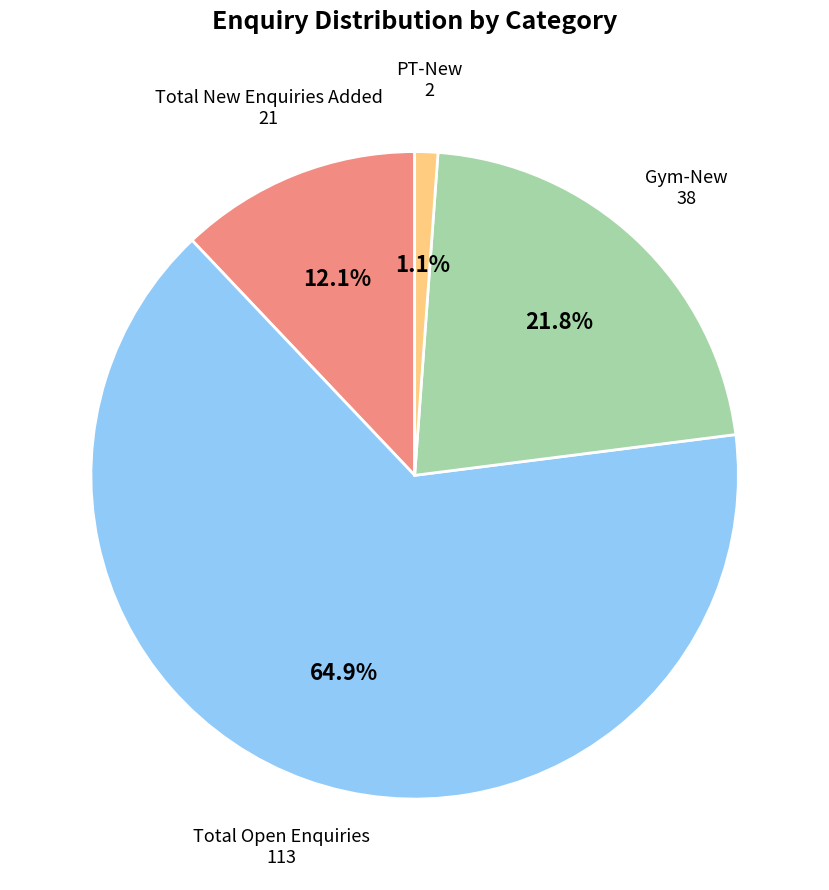

Is there any slice that represents more than half of the pie?

Yes